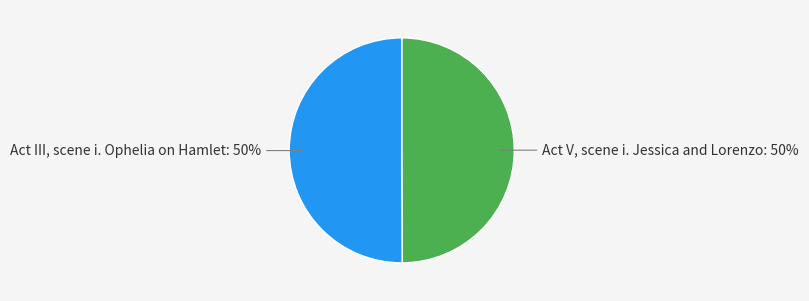

To the nearest percent, what is the average slice percentage?

50%